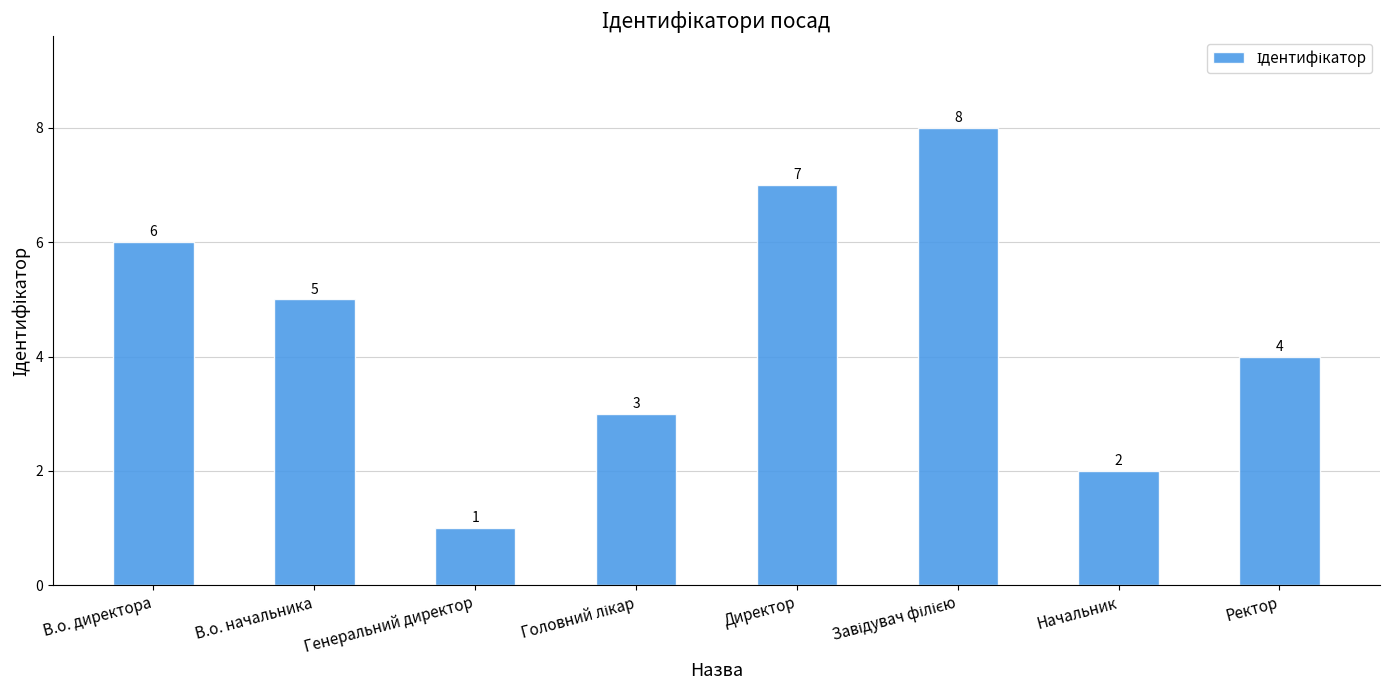

Count the values in the range 3 to 7.

5